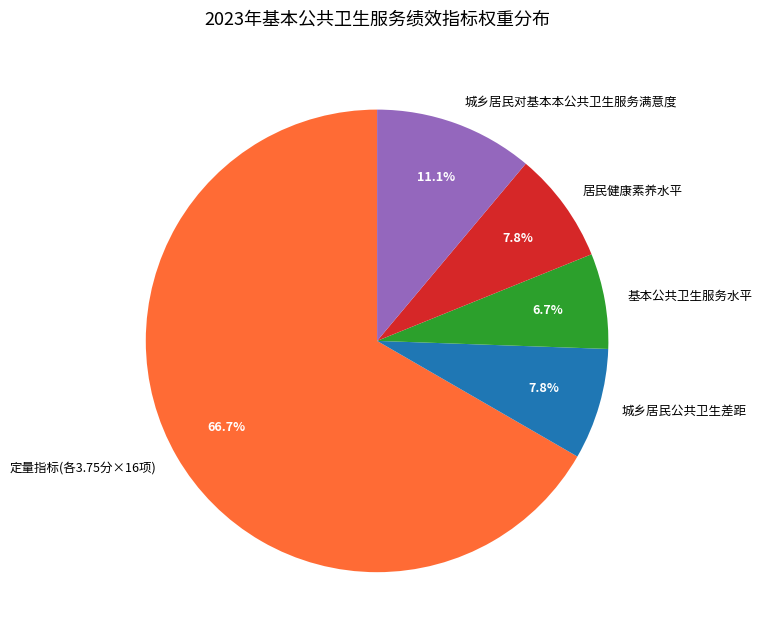

Is there any slice that represents more than half of the pie?

Yes